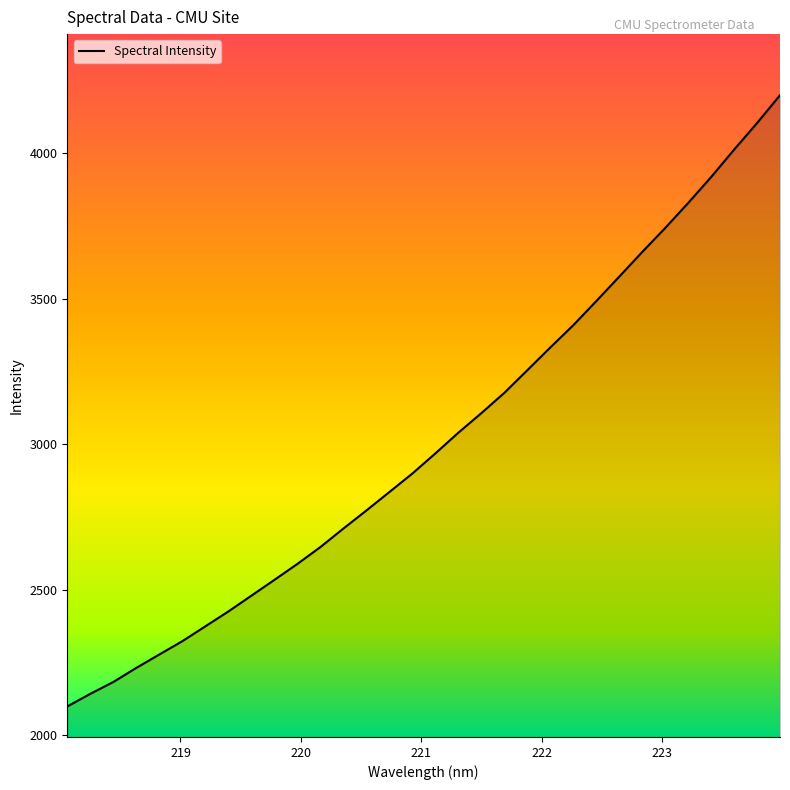

What is the maximum value shown in the chart?

4198.4